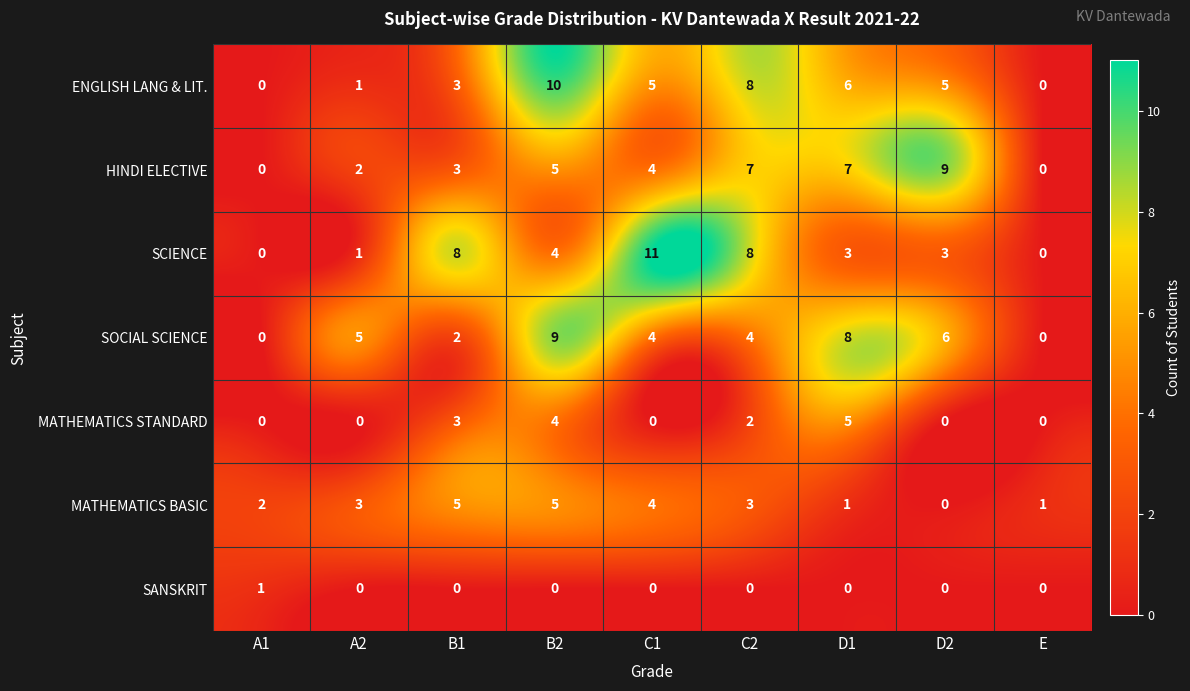

Which series has the widest spread of values?

SCIENCE